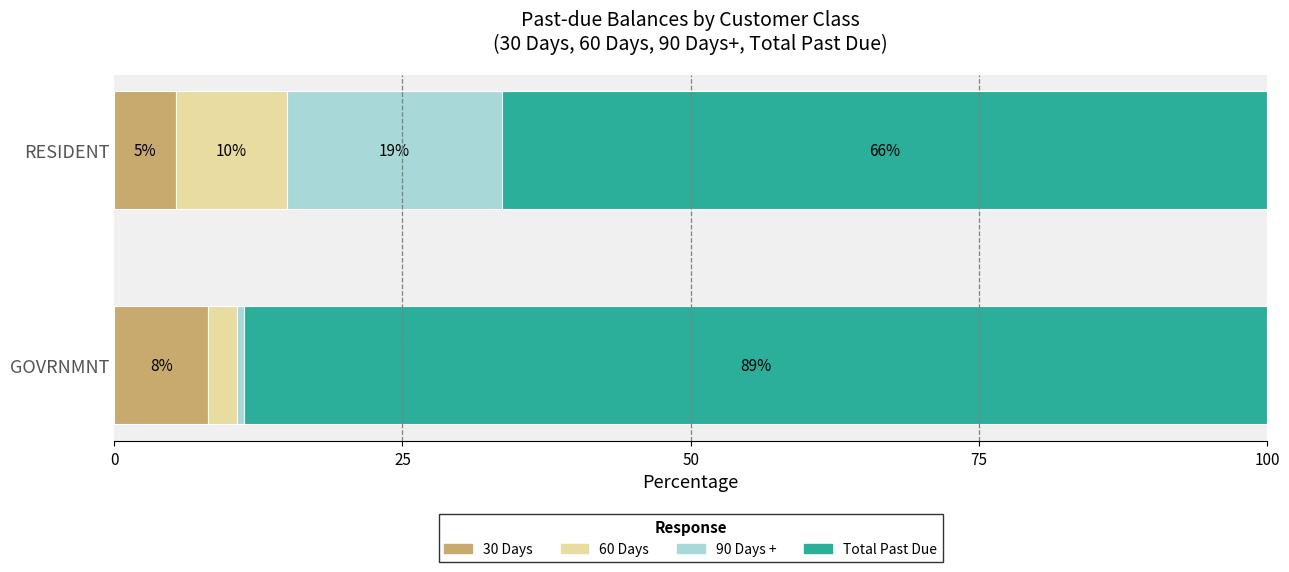

What is the average value of the 90 Days + series?

9.6